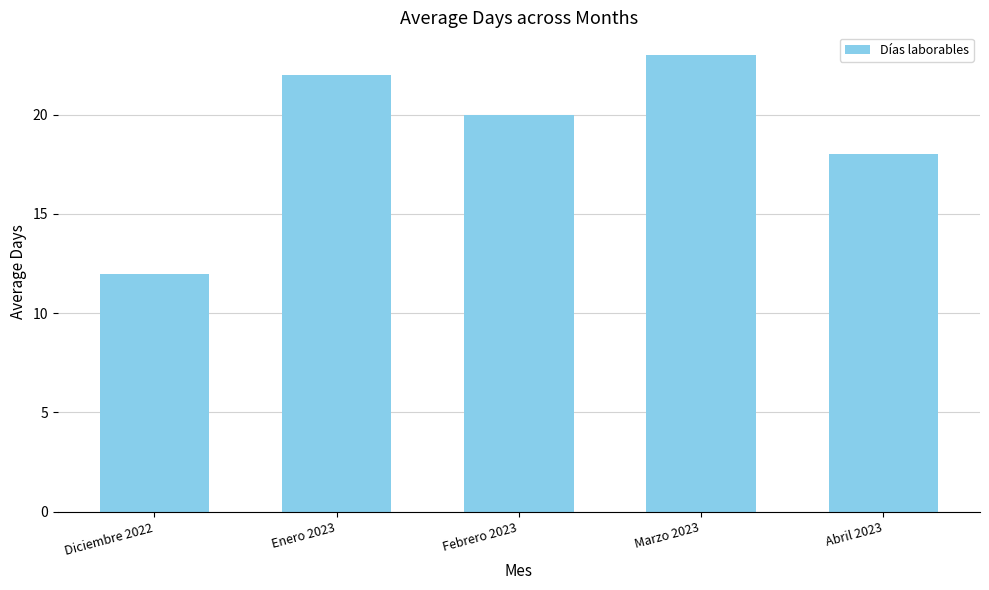

What is the value of the 3rd bar from the left?

20